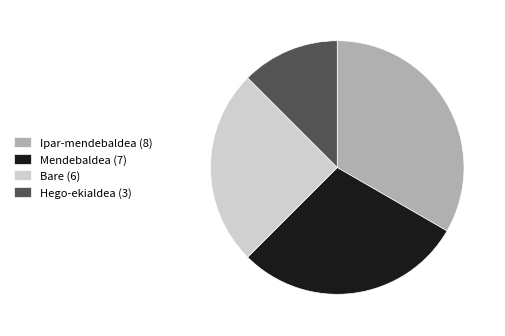

Rank the categories by value from lowest to highest.

Hego-ekialdea (3), Bare (6), Mendebaldea (7), Ipar-mendebaldea (8)